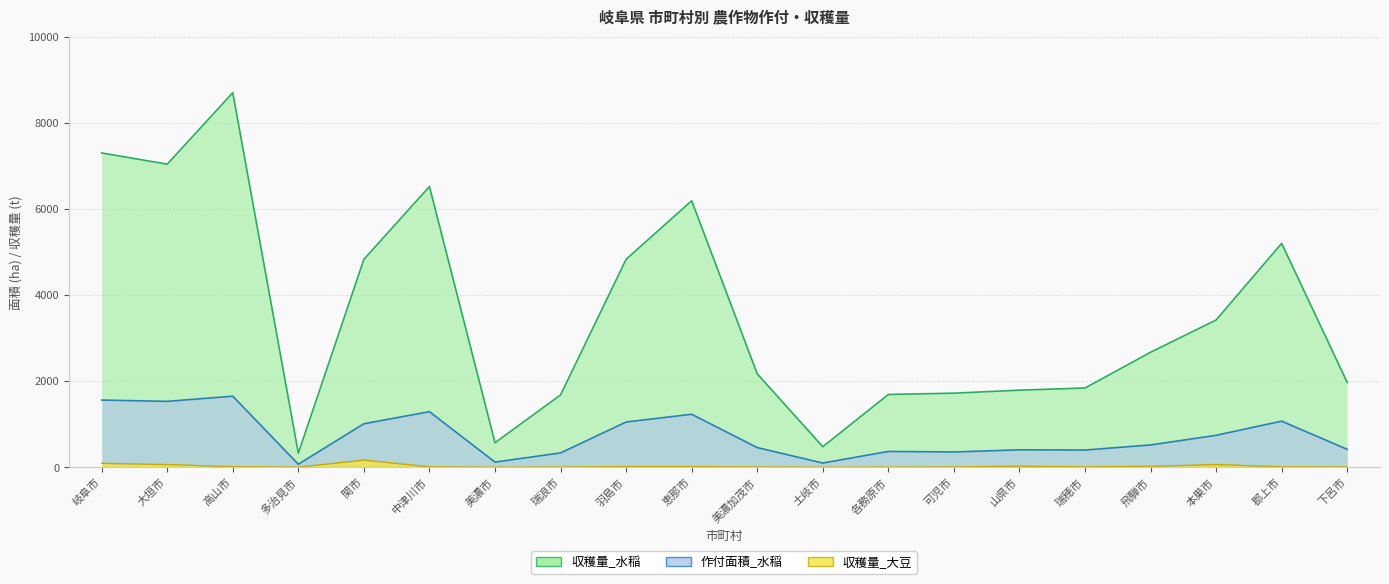

True or false: 作付面積_水稲 has more than 1 points higher than both neighbors.

True